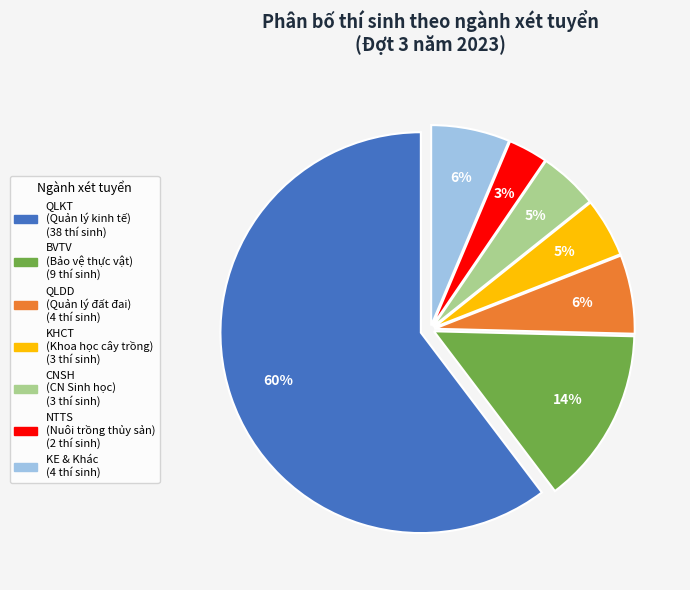

To the nearest percent, what is the average slice percentage?

14%